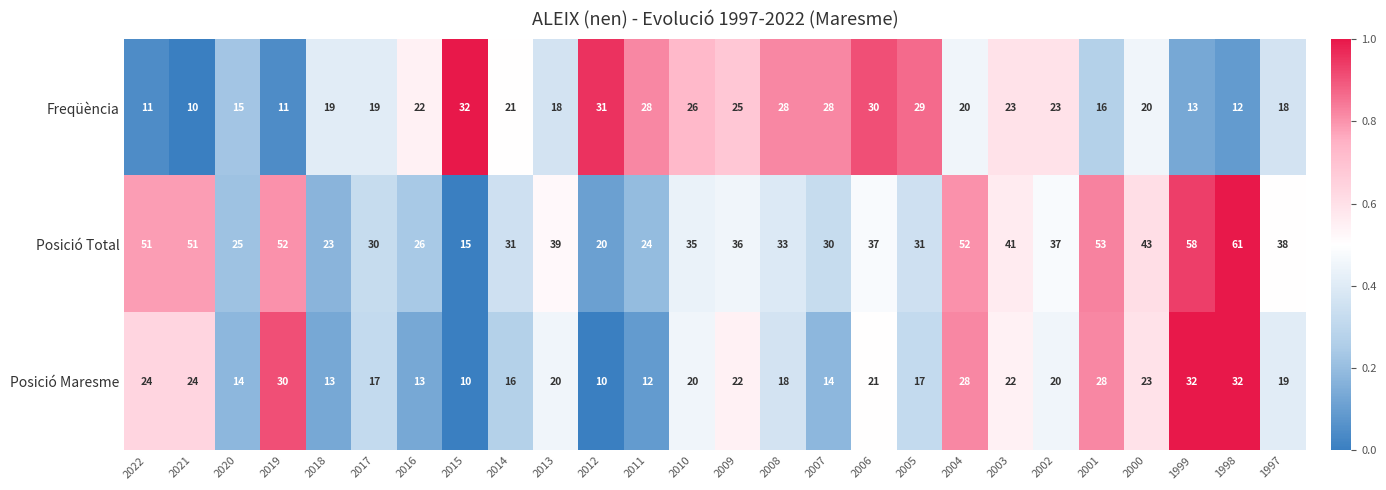

What is the spread (max minus min) of values at 2016?

13